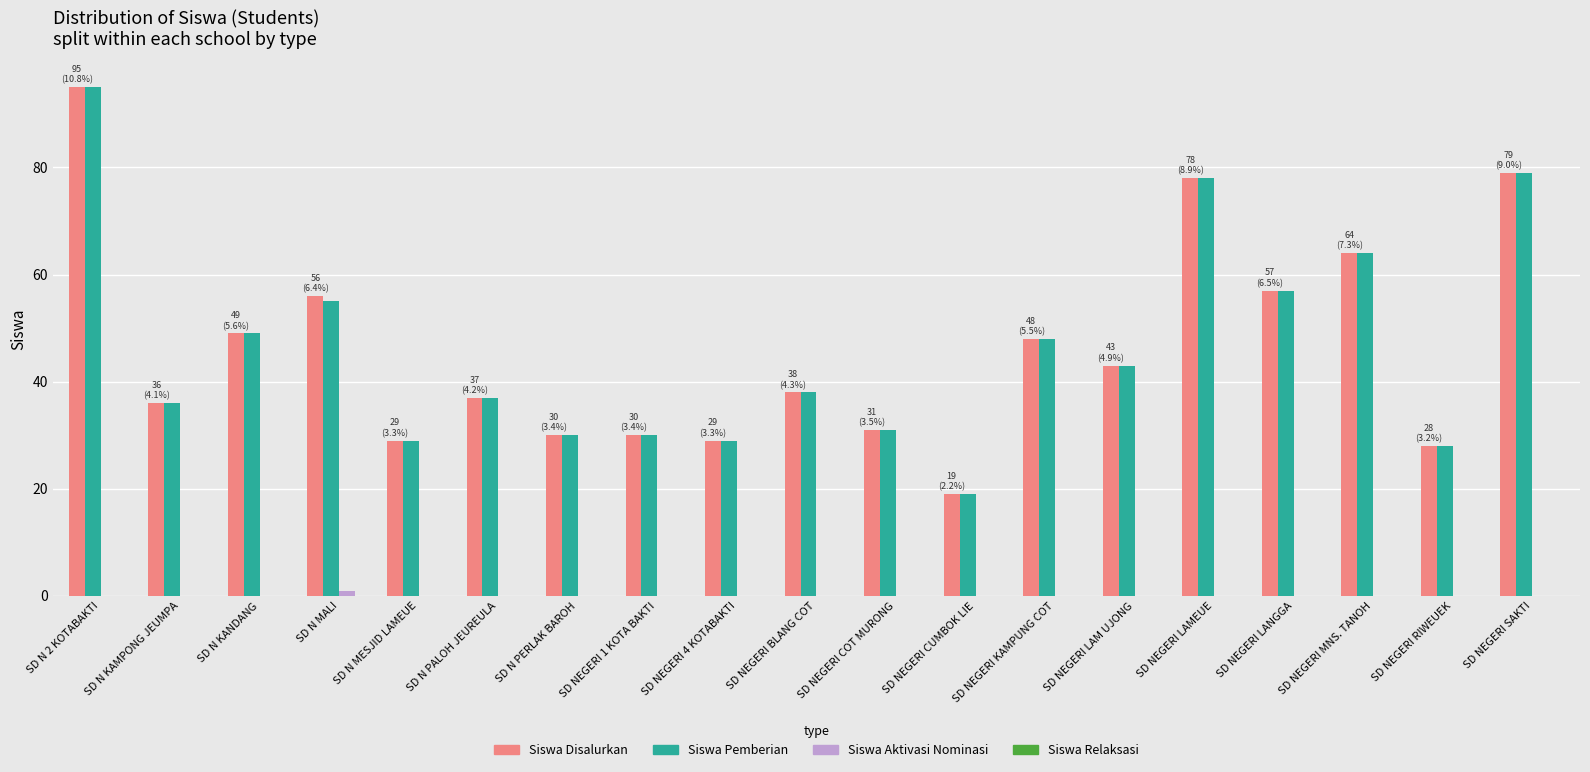

At which label does Siswa Disalurkan reach its peak?

SD N 2 KOTABAKTI